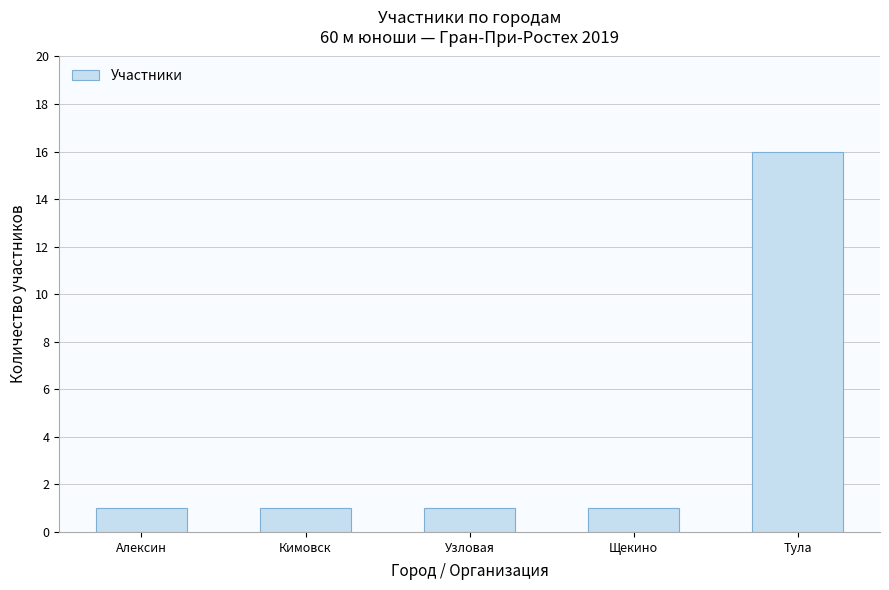

The chart shows a value of 16 at Тула. True or false?

True